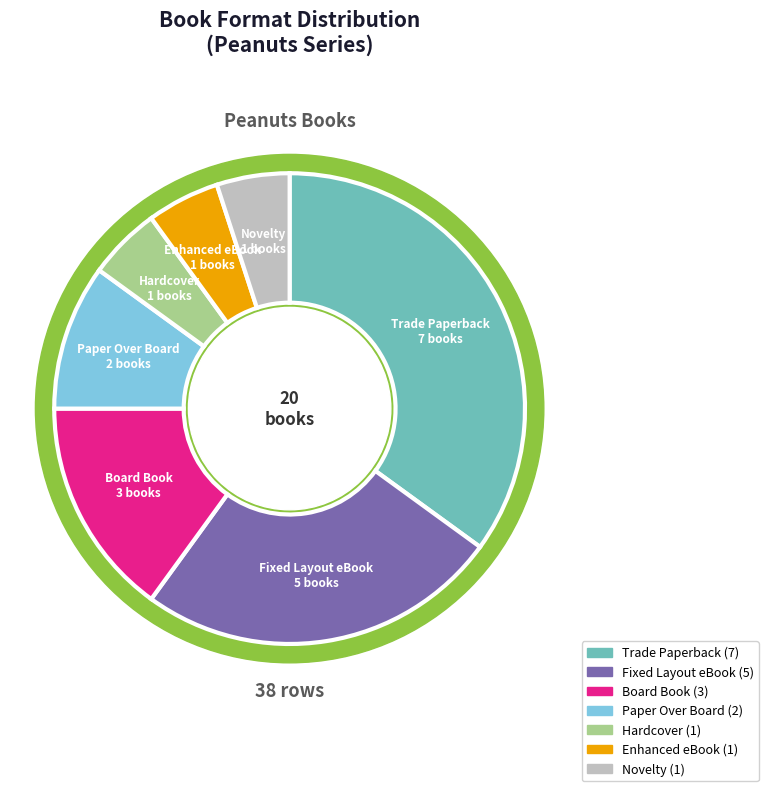

What is the total percentage of Board Book and Enhanced eBook?

20.0%